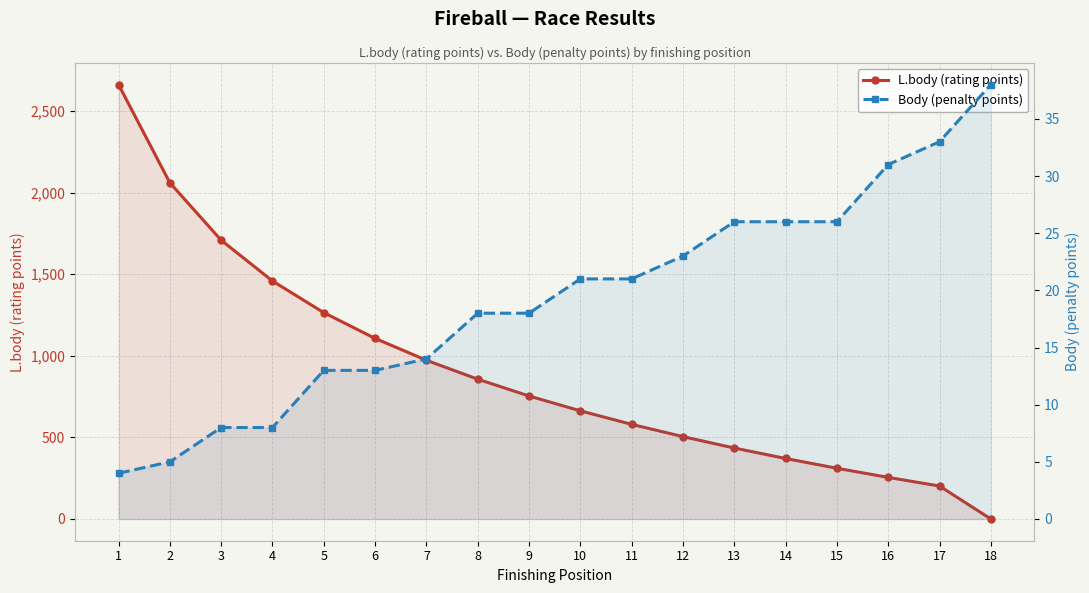

Between which two adjacent categories do Body (penalty points) and L.body (rating points) first intersect?

17 and 18